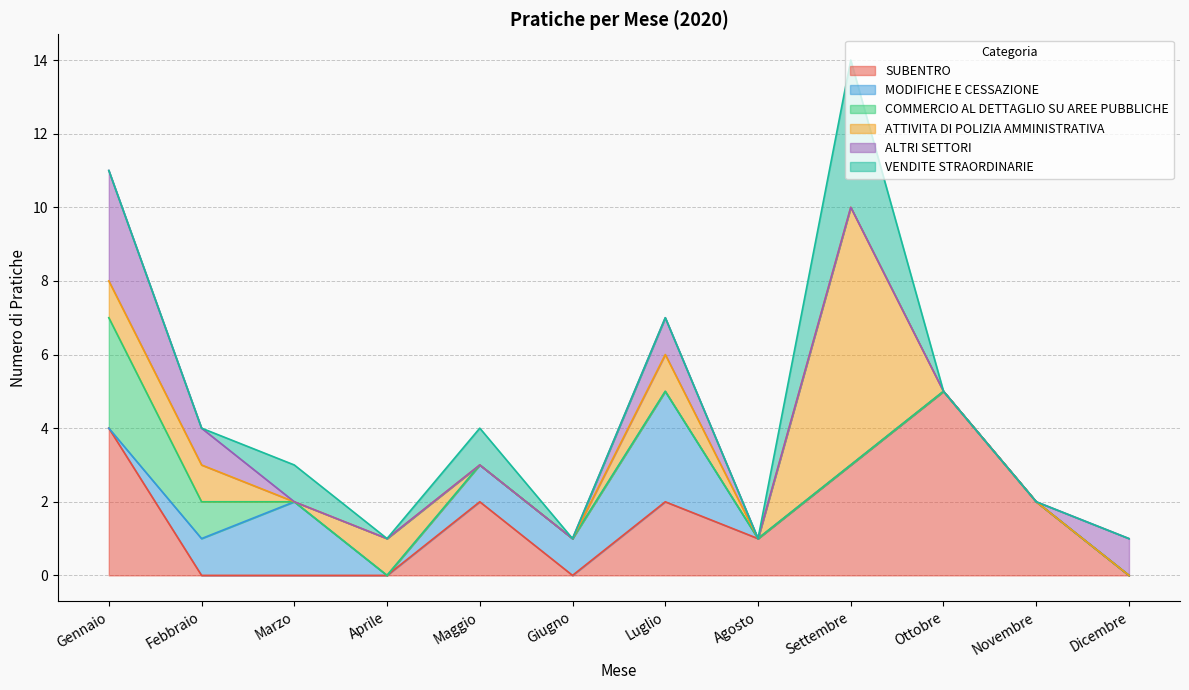

Which label corresponds to the smallest value in the chart?

Febbraio